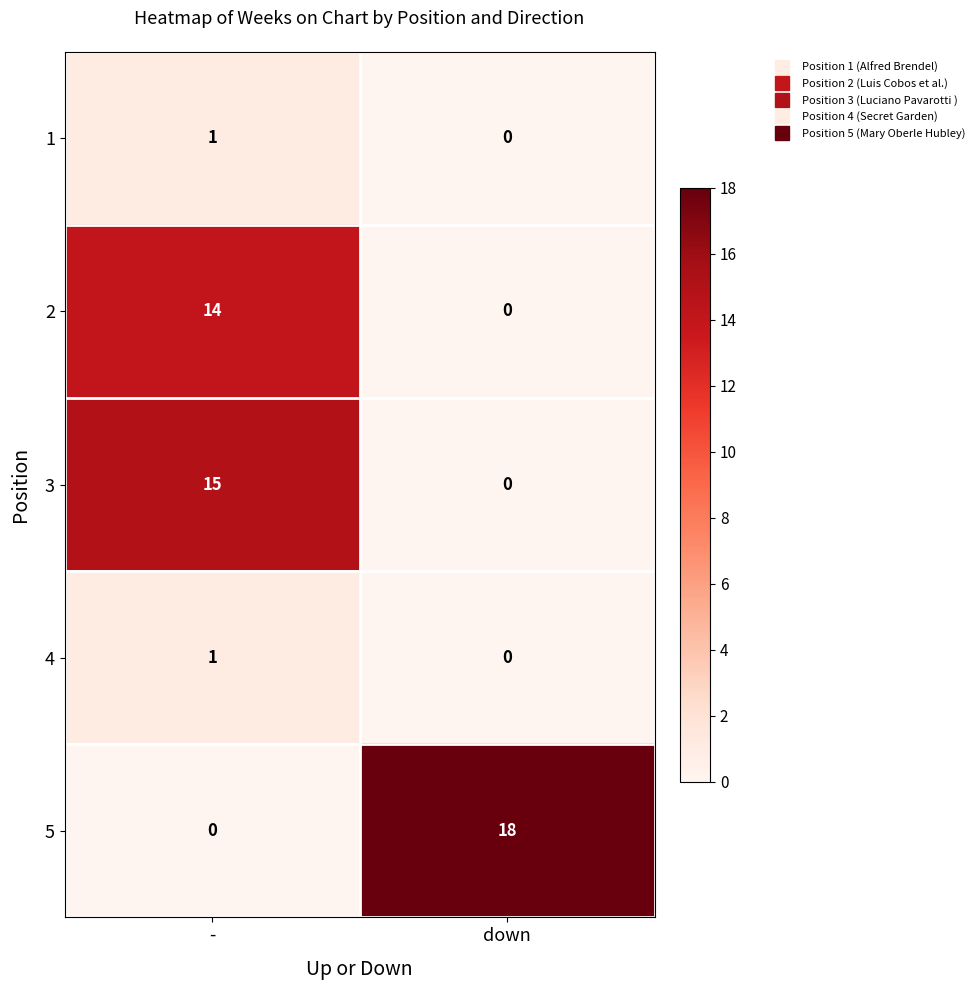

Which series has the largest total across all categories?

5